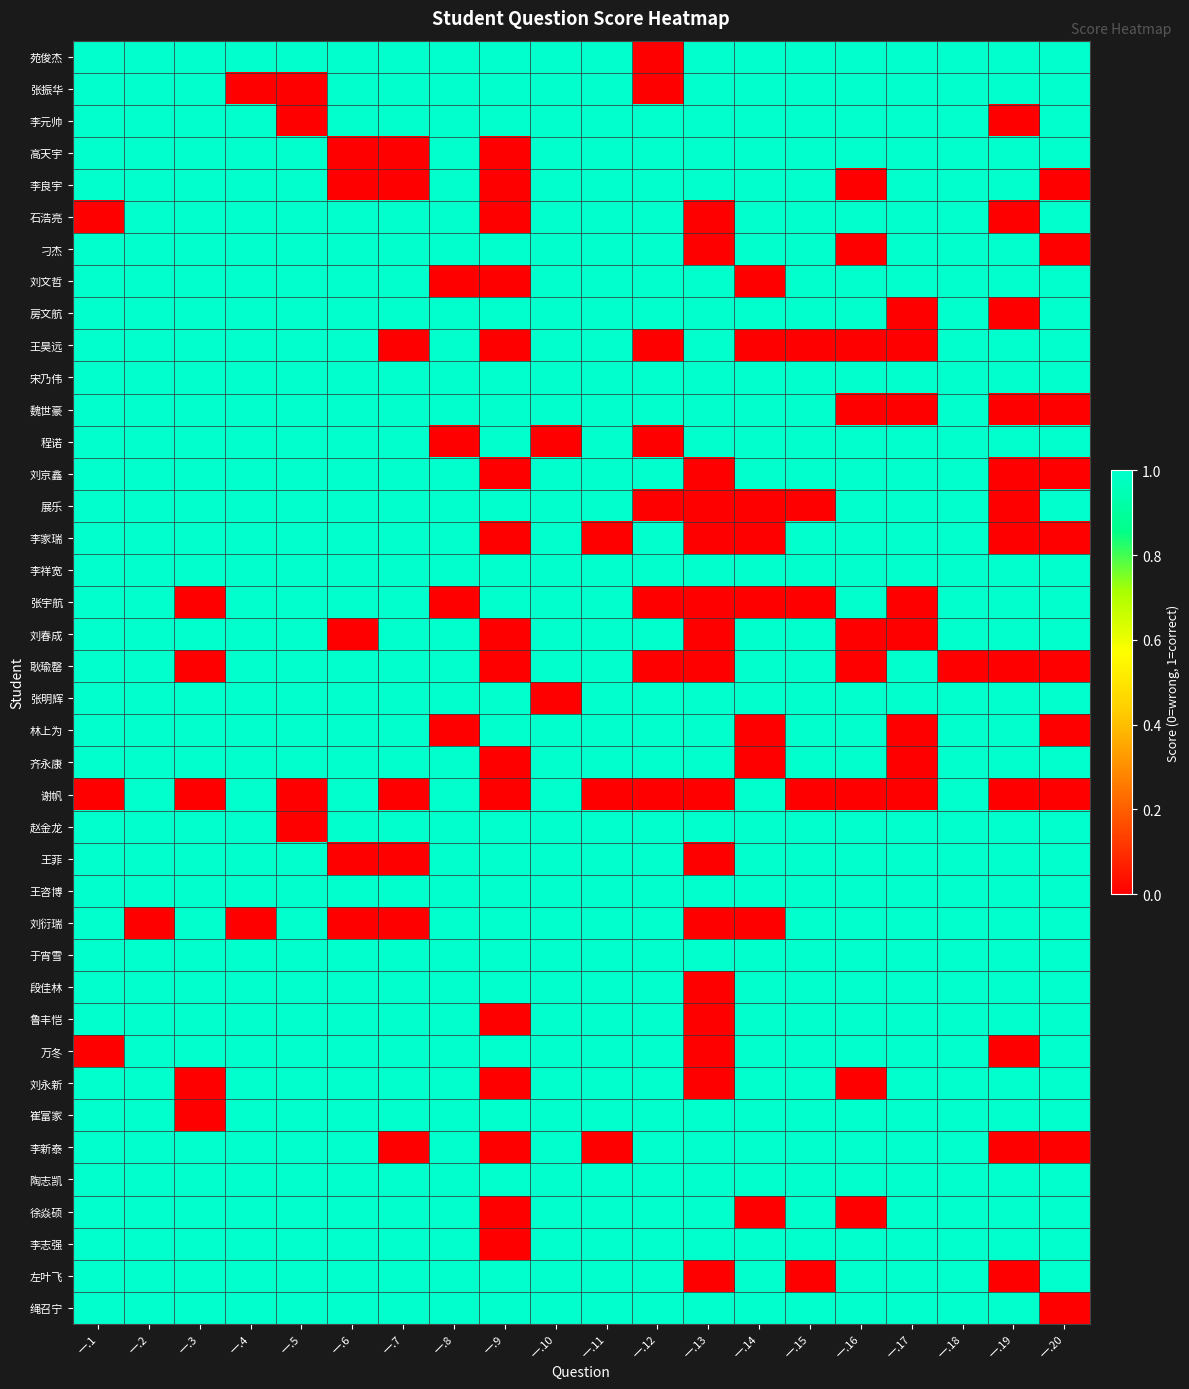

At how many categories does at least one series exceed 0?

20